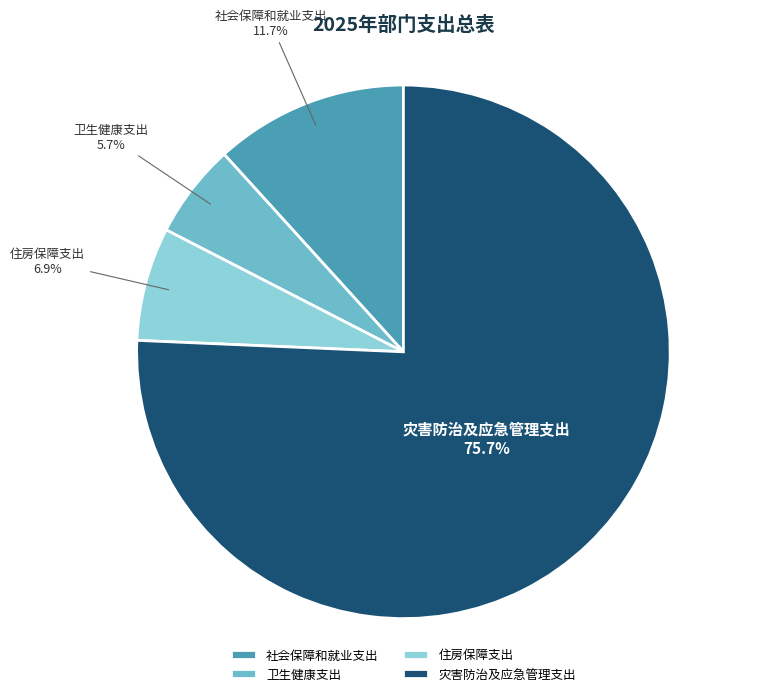

The 卫生健康支出 slice represents 6% of the pie. True or false?

True